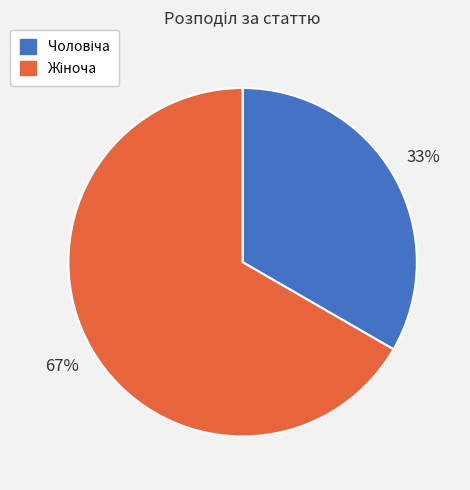

Does any single category account for the majority?

Yes